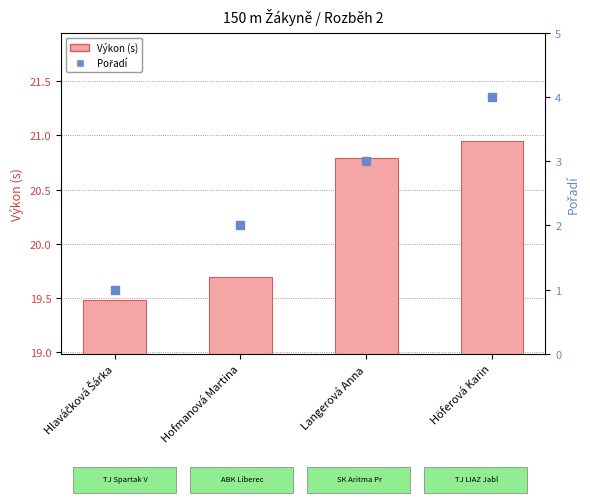

Is the value of Výkon (s) at Hlaváčková Šárka greater than the value of Pořadí at Höferová Karin?

Yes